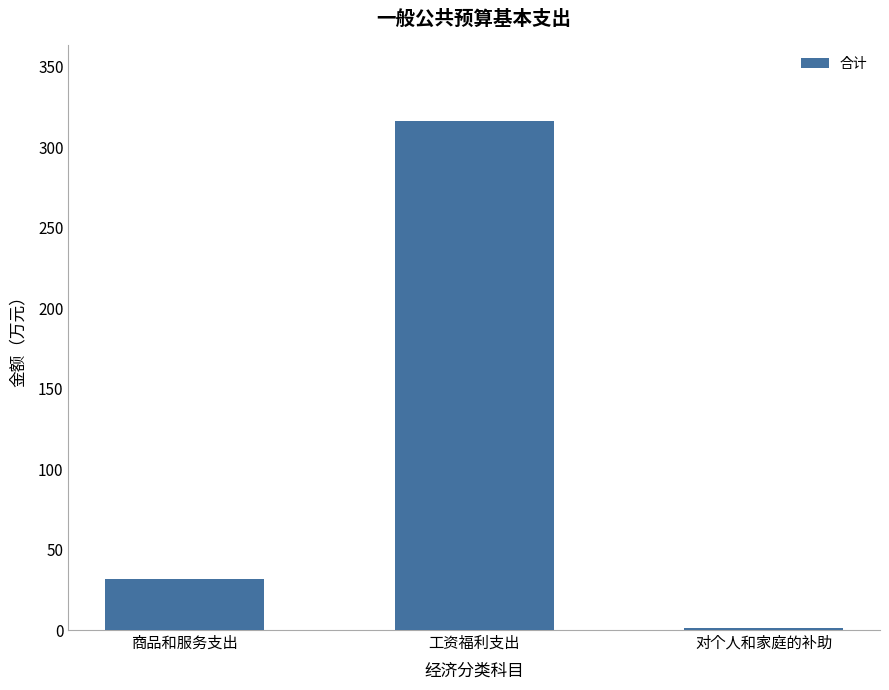

Reading left to right, list all the values displayed in this chart.

商品和服务支出=31.5	工资福利支出=316.2	对个人和家庭的补助=1.0